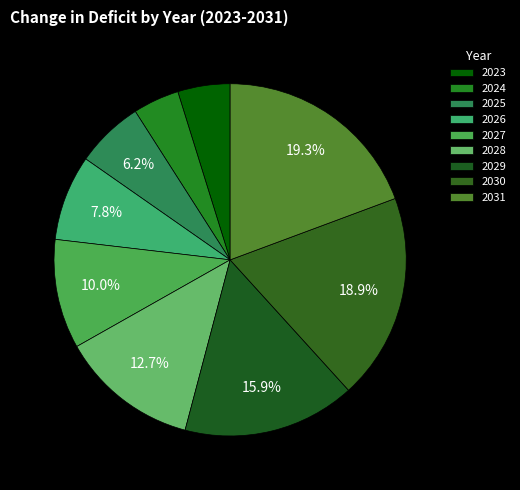

To the nearest percent, what is the combined percentage of 2028 and 2030?

32%